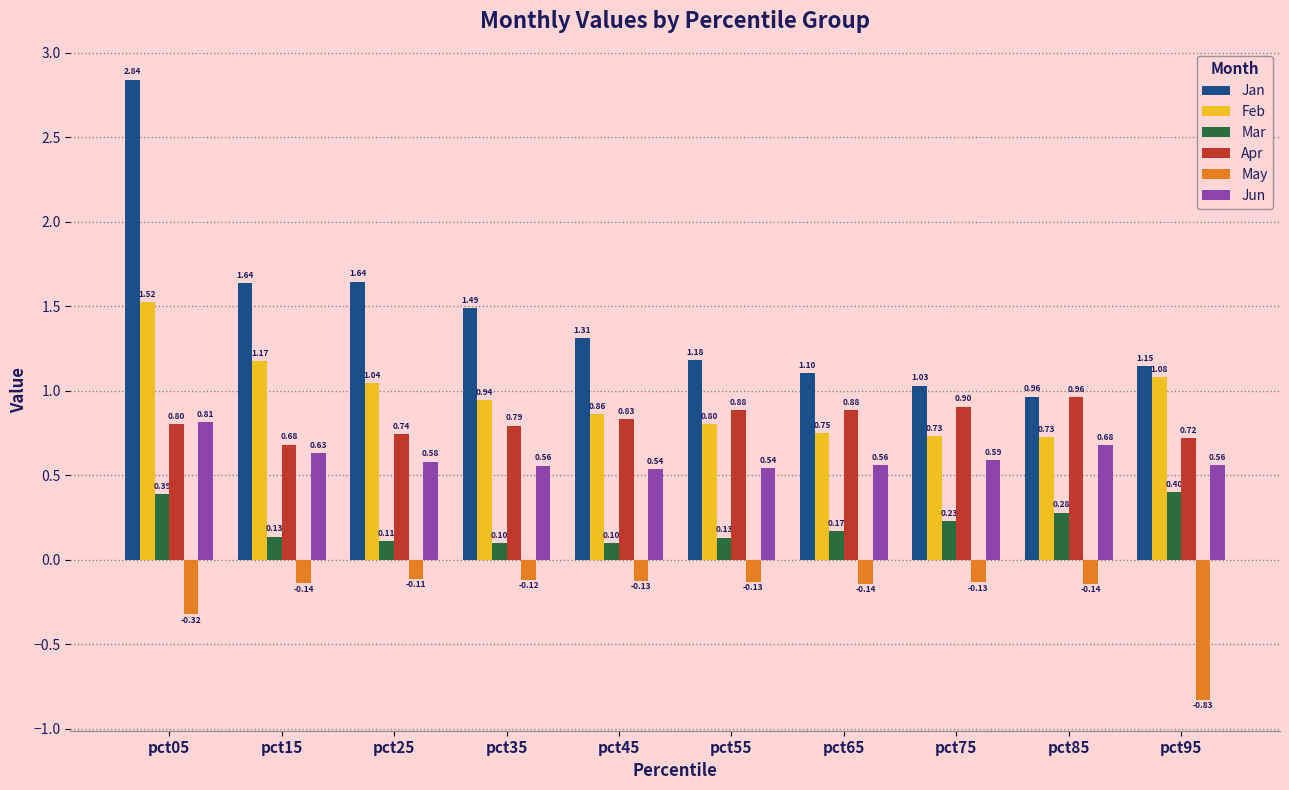

What is the spread (max minus min) of values at pct85?

1.1